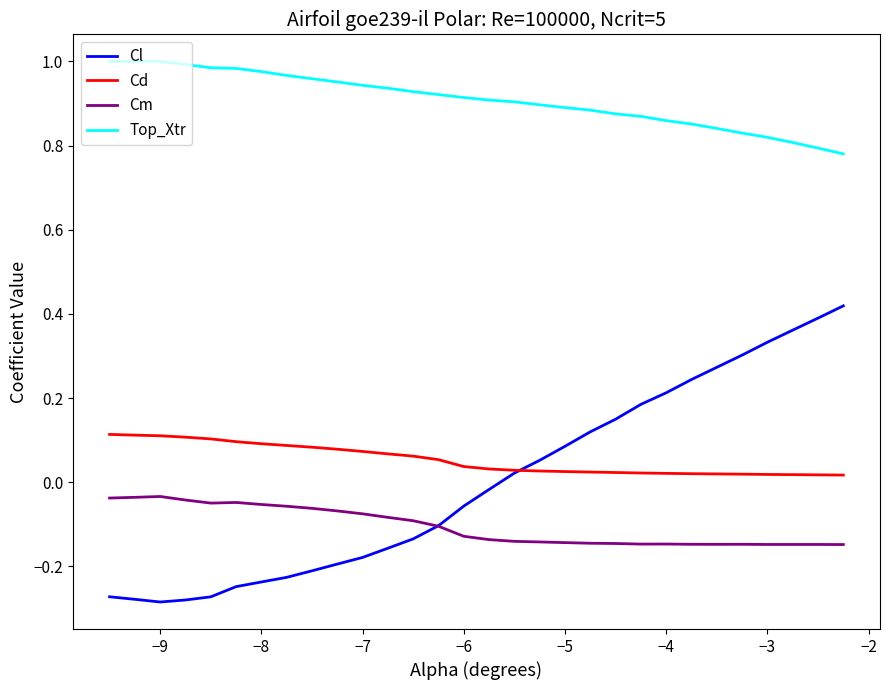

True or false: Cm and Top_Xtr cross at least once.

False